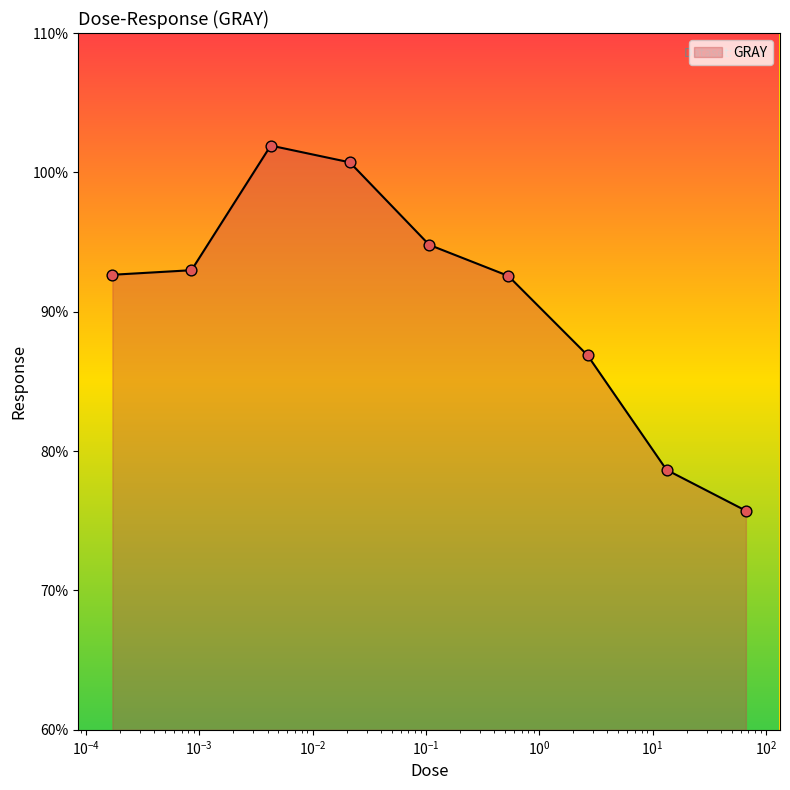

What is the smallest value displayed?

75.7